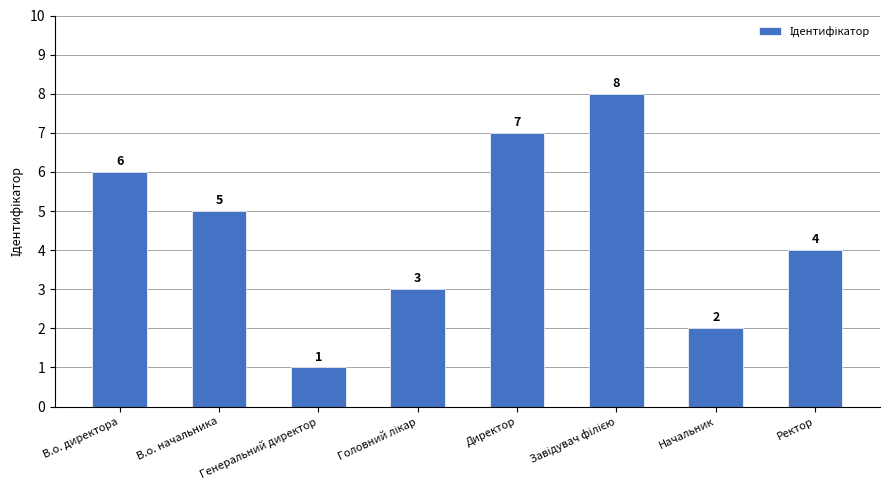

What is the value of the 6th bar from the left?

8